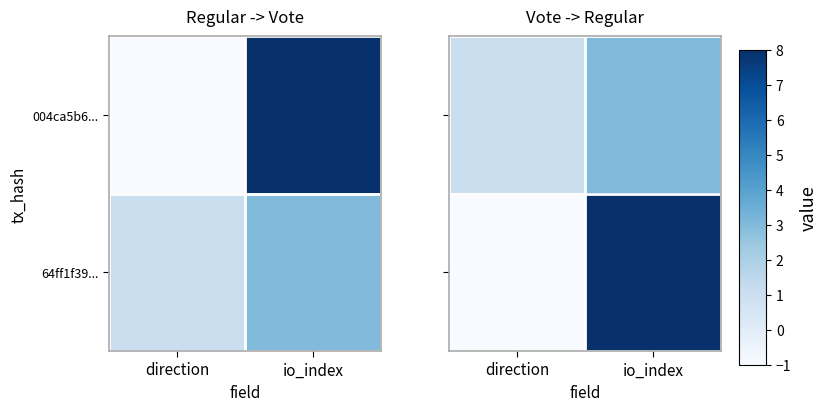

Which series has the widest spread of values?

64ff1f39...